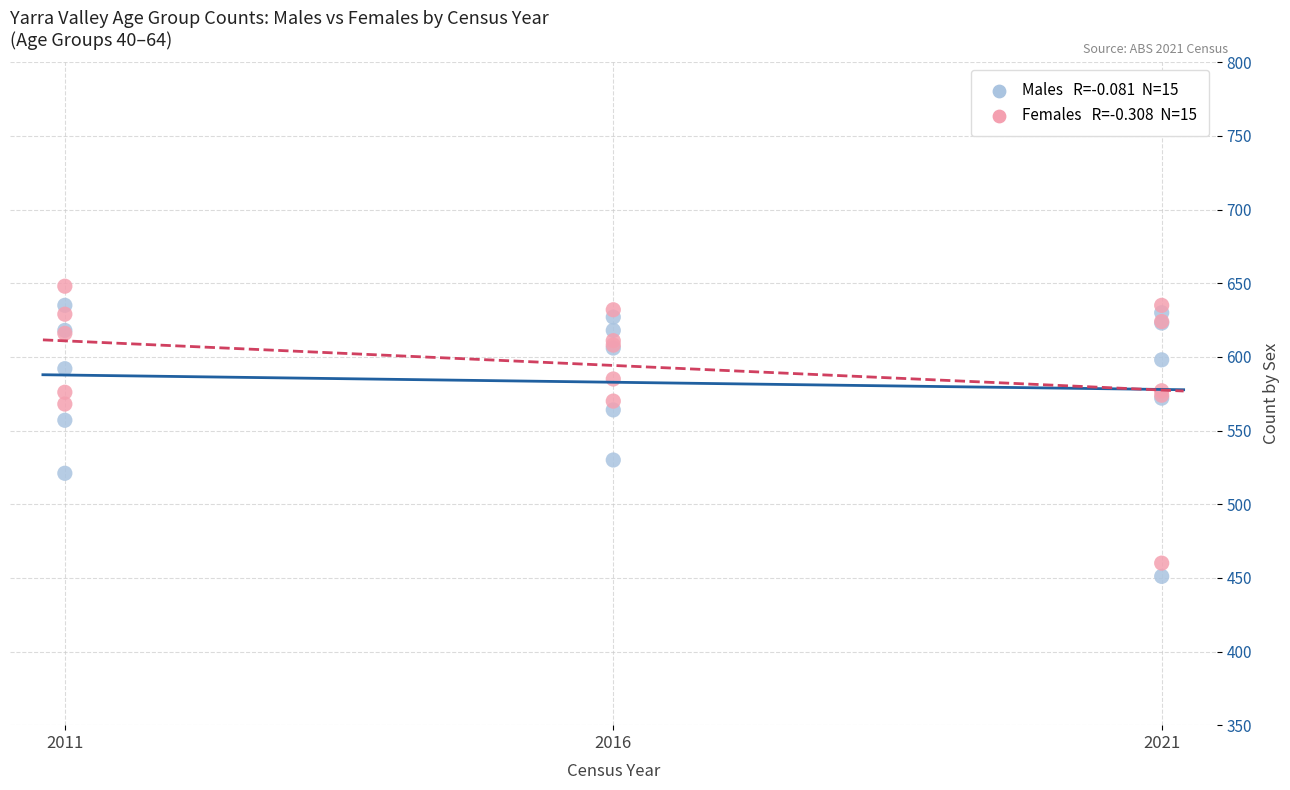

Across all series, what Y value is closest to 549?

557